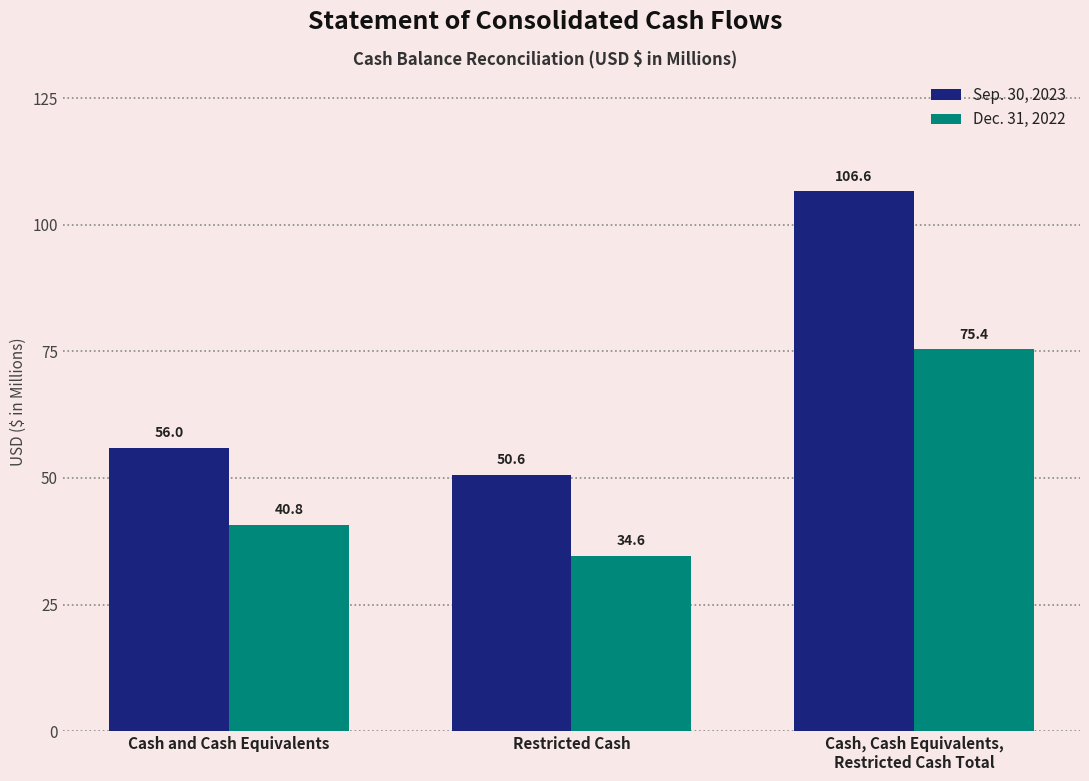

Reading left to right, what are all the values shown in this chart?

Sep. 30, 2023: Cash and Cash Equivalents=56.0	Restricted Cash=50.6	Cash, Cash Equivalents,
Restricted Cash Total=106.6
Dec. 31, 2022: Cash and Cash Equivalents=40.8	Restricted Cash=34.6	Cash, Cash Equivalents,
Restricted Cash Total=75.4